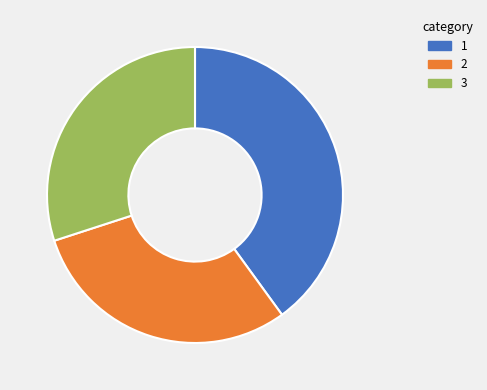

Does any single category account for the majority?

No